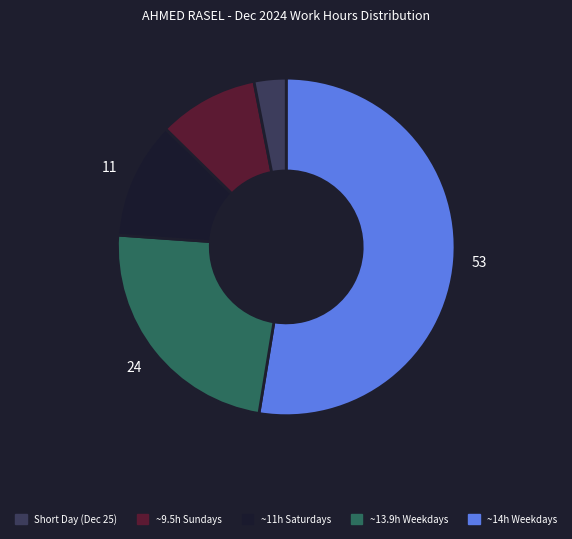

Is there a majority slice in this chart?

Yes